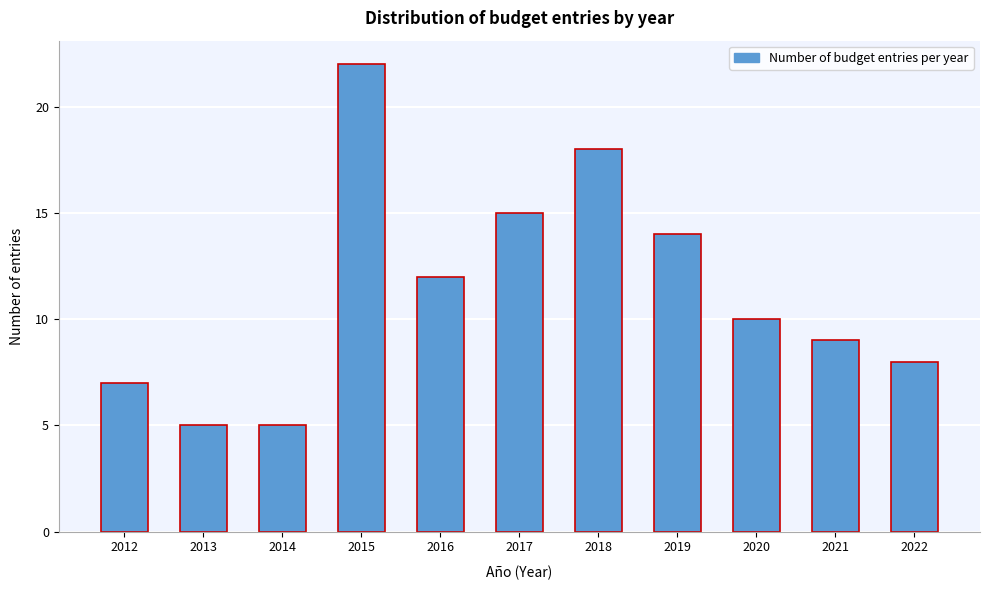

Reading left to right, extract all data points from this chart.

7	5	5	22	12	15	18	14	10	9	8